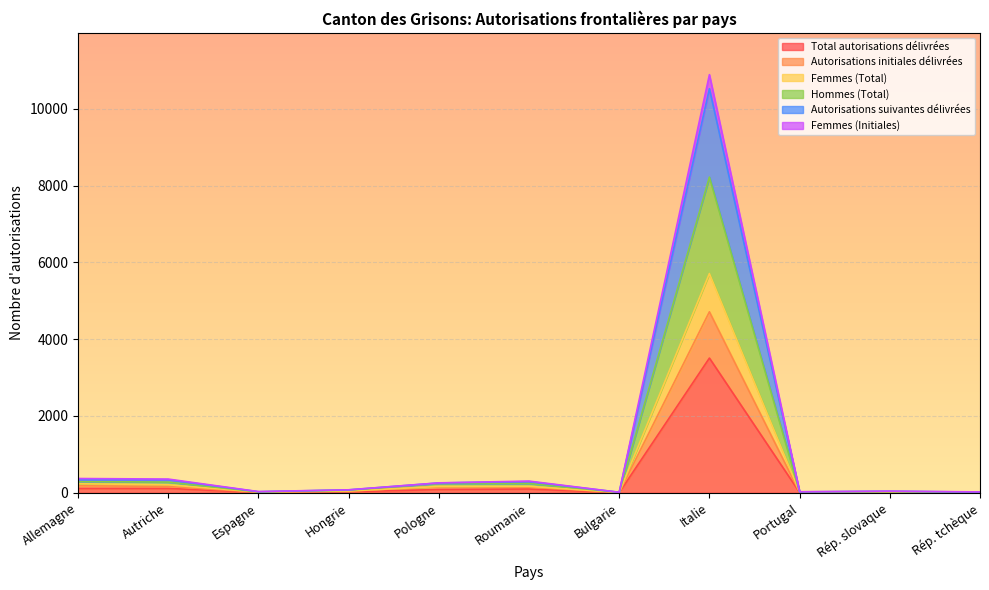

At which category is the sum across all series the highest?

Italie